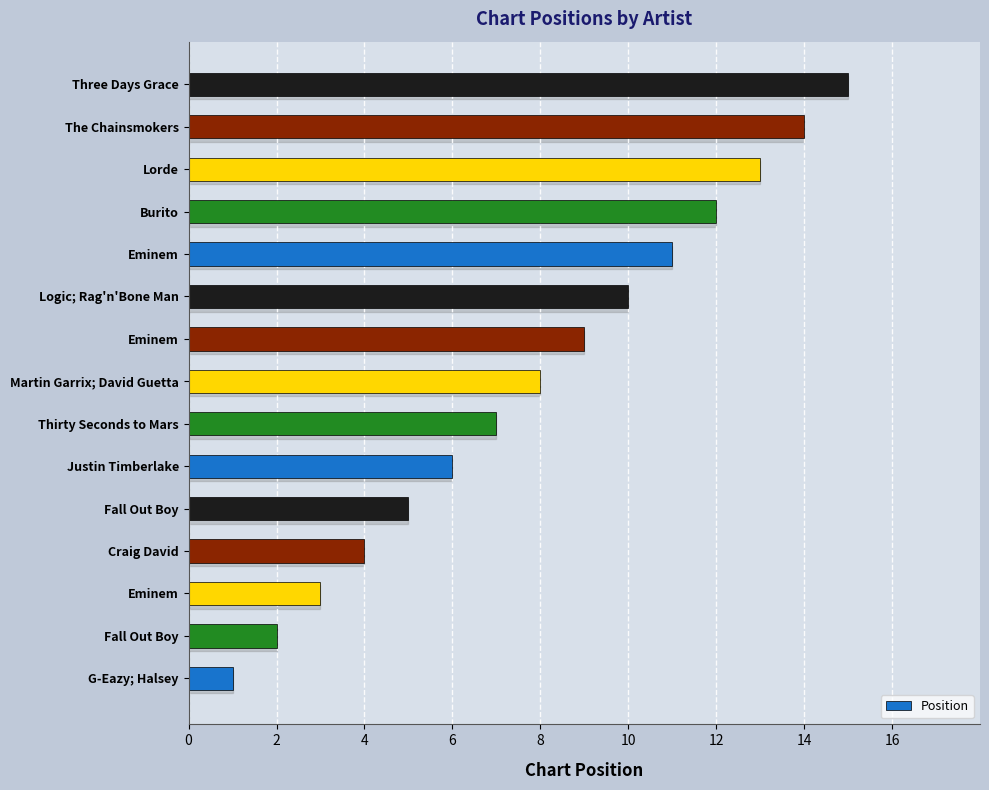

Are the bars horizontal?

Yes